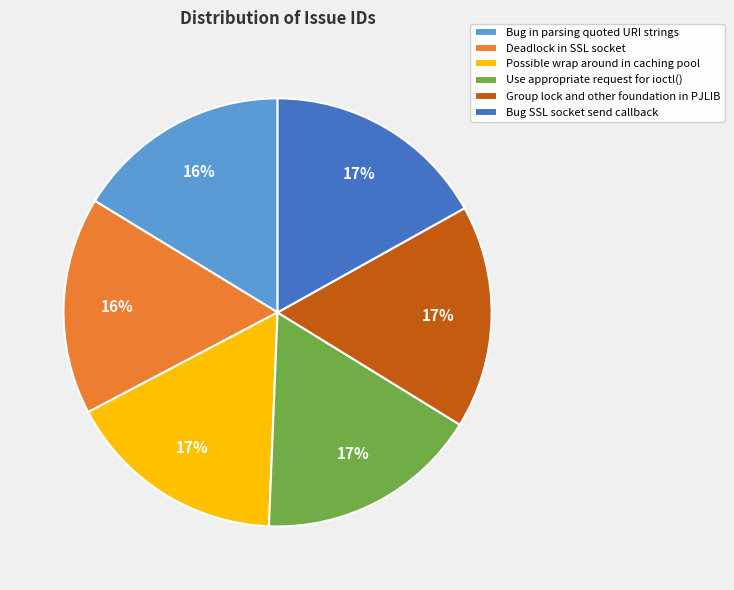

What is the ratio of the value at Bug SSL socket send callback to the value at Group lock and other foundation in PJLIB?

1.0